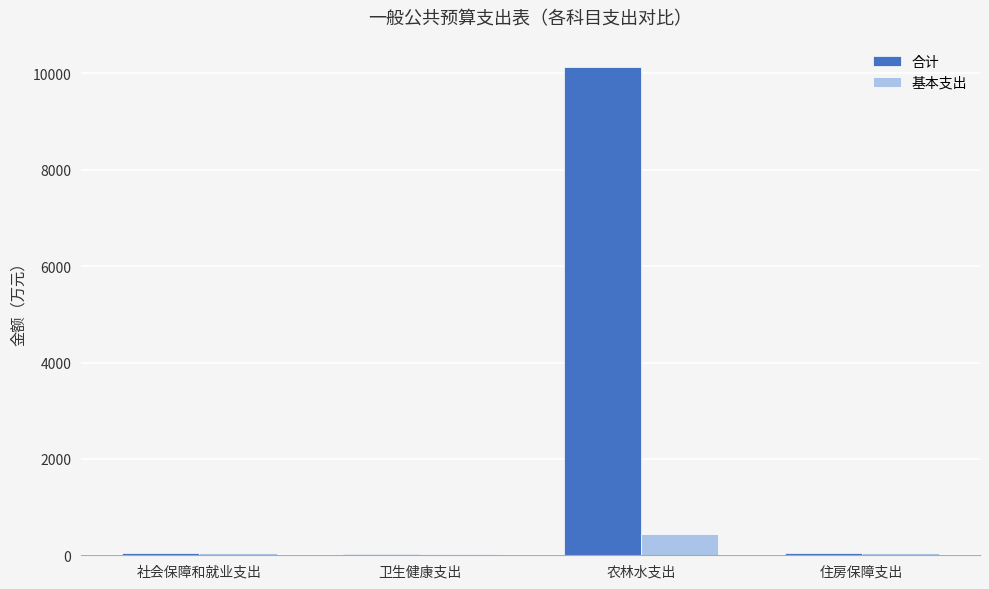

Is it true that 基本支出 equals 432.1 at 农林水支出?

True